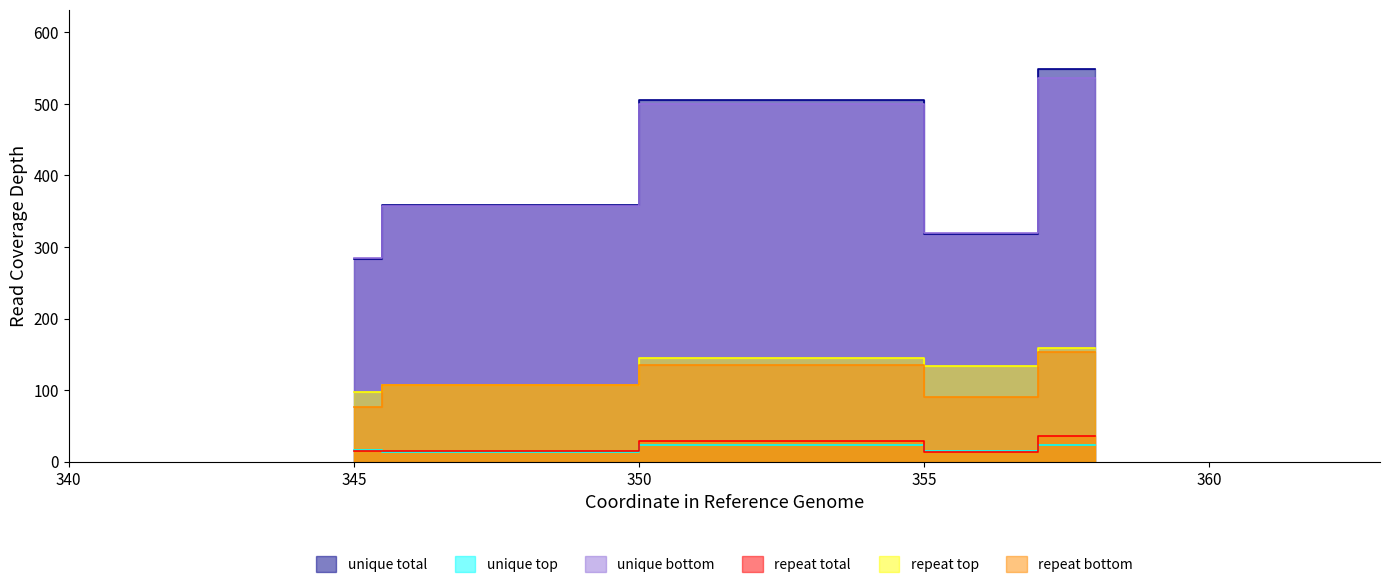

What is the difference between the maximum and minimum values in the repeat bottom series?

77